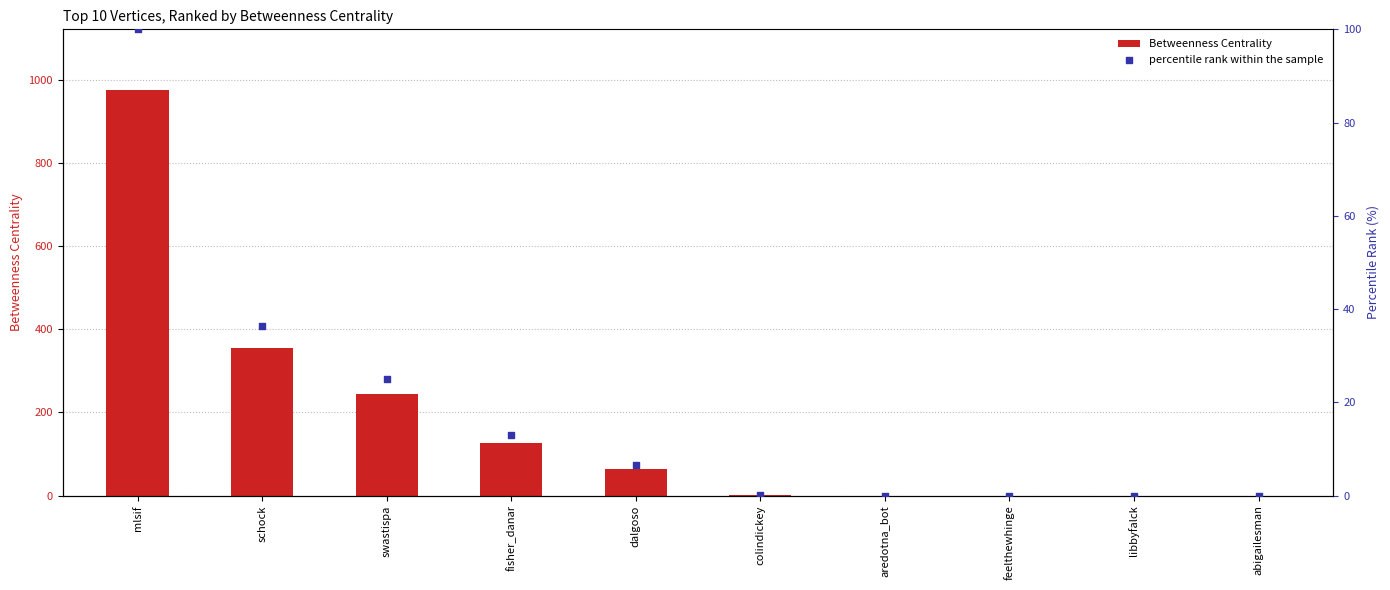

Which series contains the lowest Y value?

Betweenness Centrality